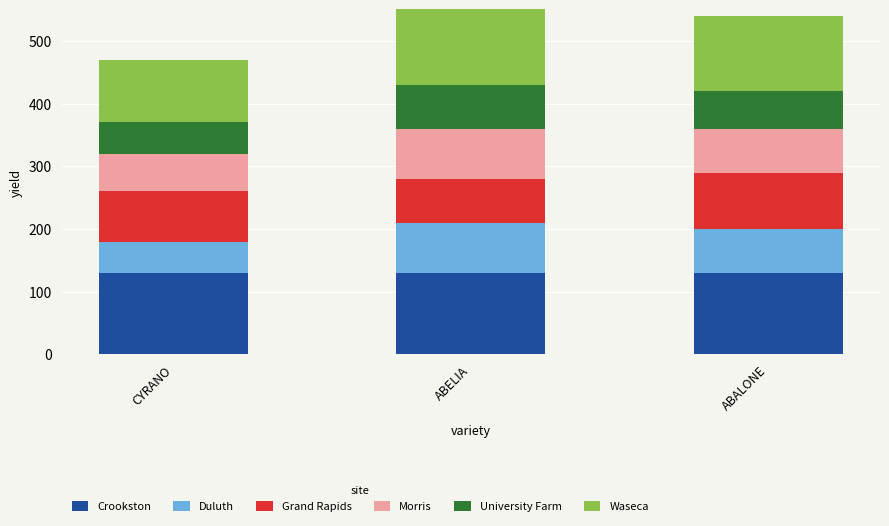

What is the label of the 3rd bar from the right?

CYRANO